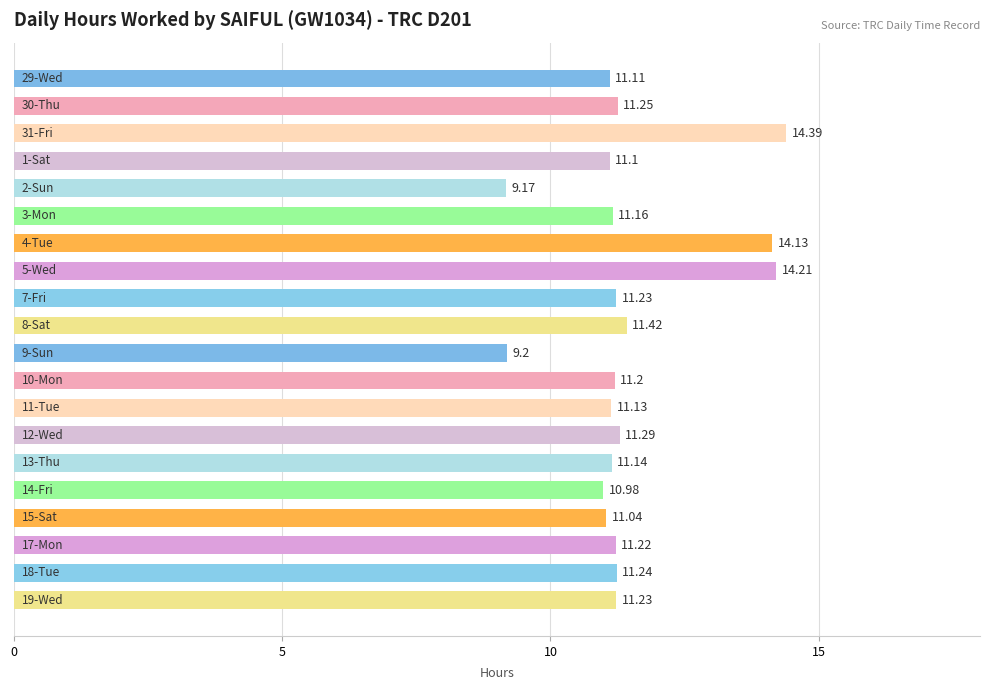

What is the difference between the second highest and minimum values?

5.0